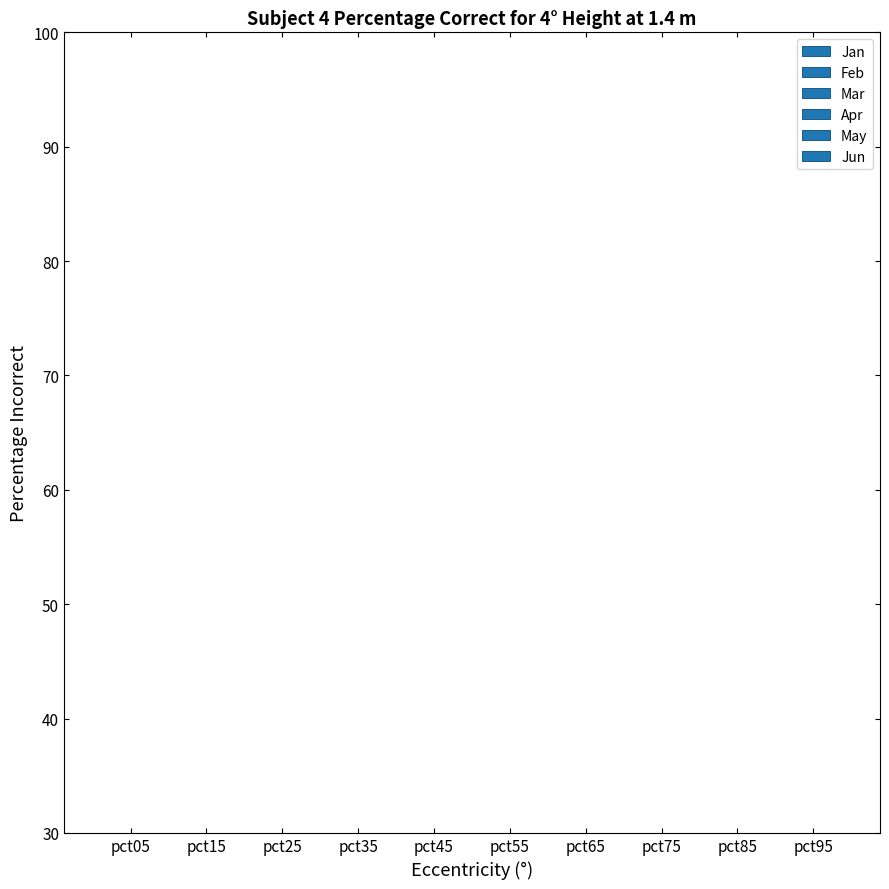

Rank the series at pct55 from lowest to highest value.

Apr, Feb, Jun, Mar, Jan, May